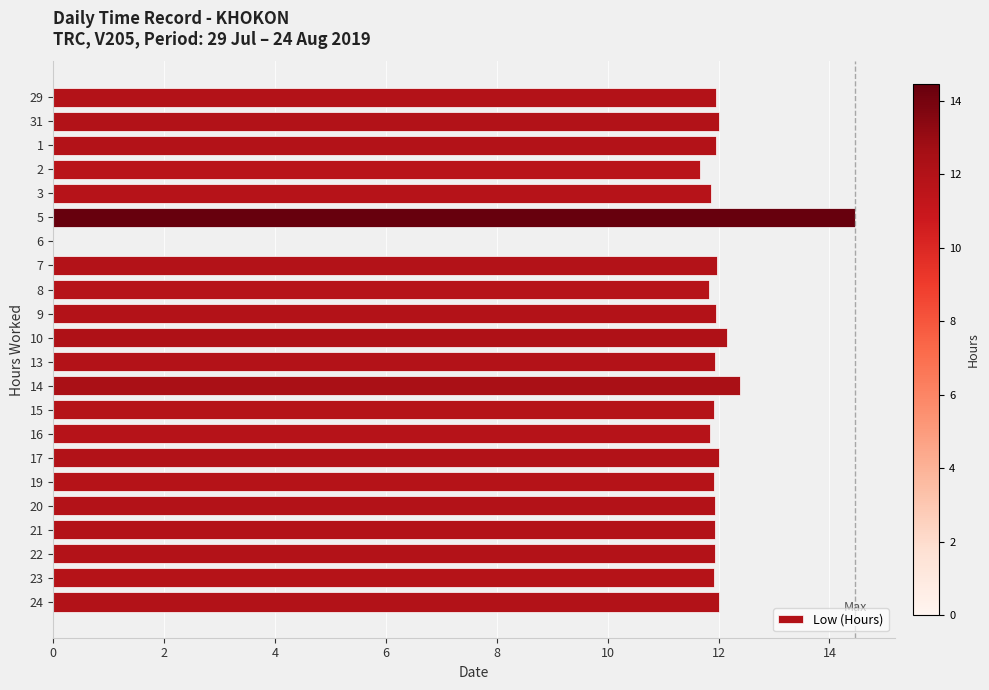

What is the sum of all values?

253.5